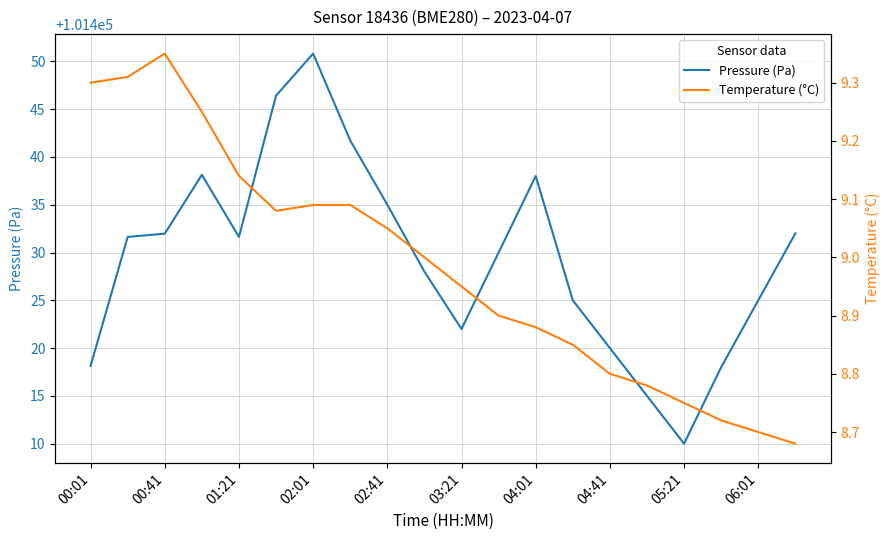

What is the highest value of the Pressure (Pa) series?

101450.8